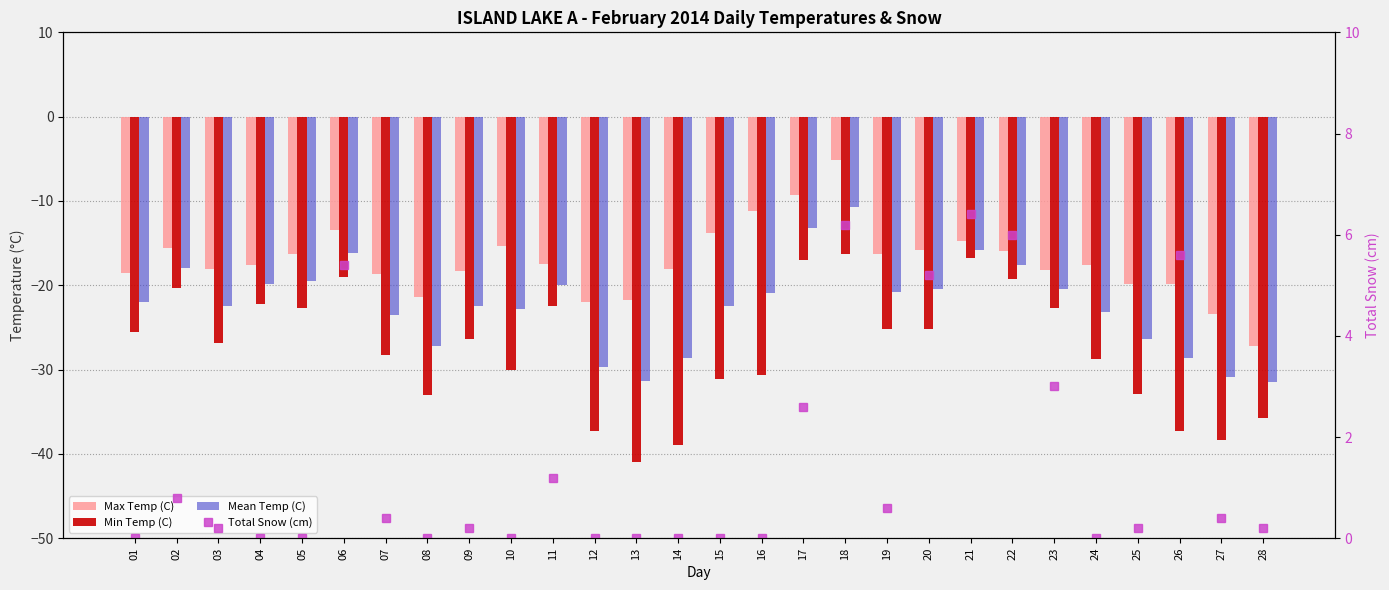

Which category has the highest value across all series?

21